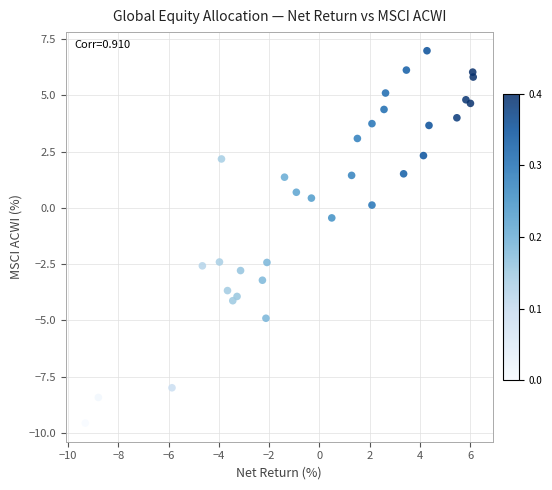

What is the range of X values (max minus min)?

15.4